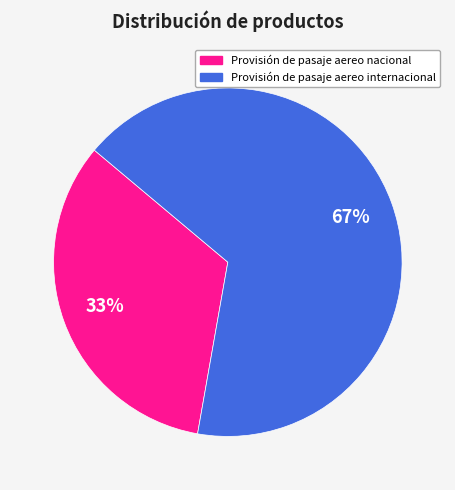

How many slices are in this pie chart?

2